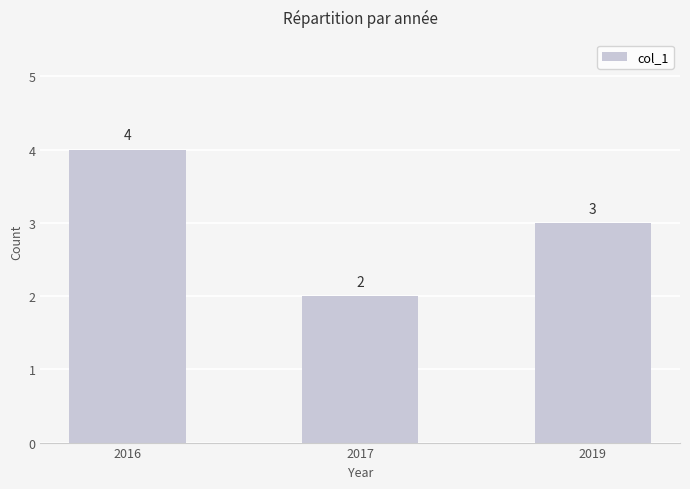

What is the value of the 3rd bar from the left?

3